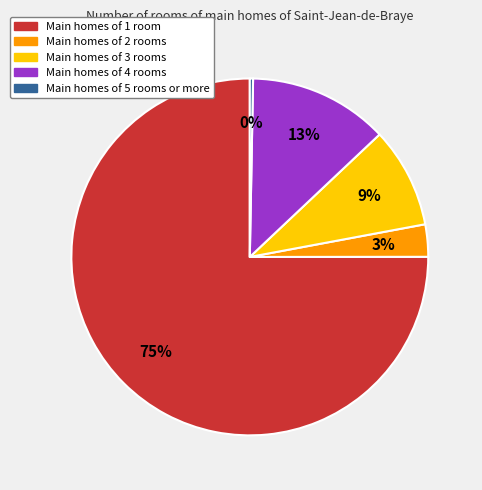

How many slices are in this pie chart?

5